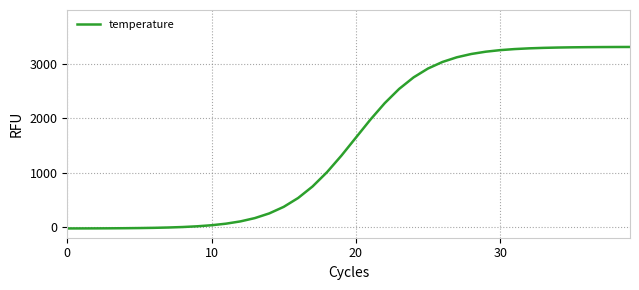

What is the greatest value displayed?

3318.3